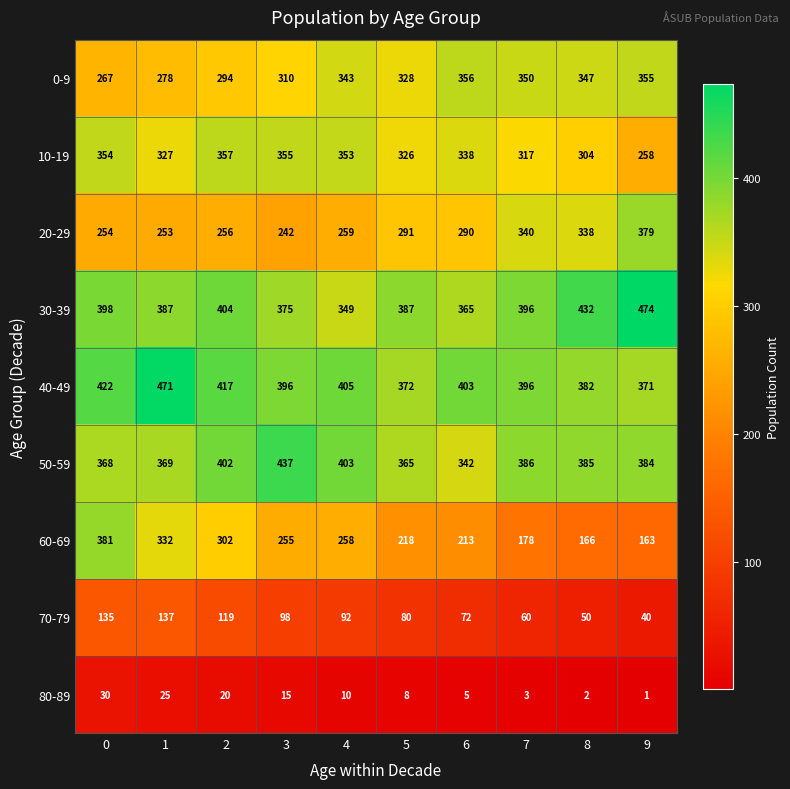

At 6, list the series in order from largest to smallest.

40-49, 30-39, 0-9, 50-59, 10-19, 20-29, 60-69, 70-79, 80-89